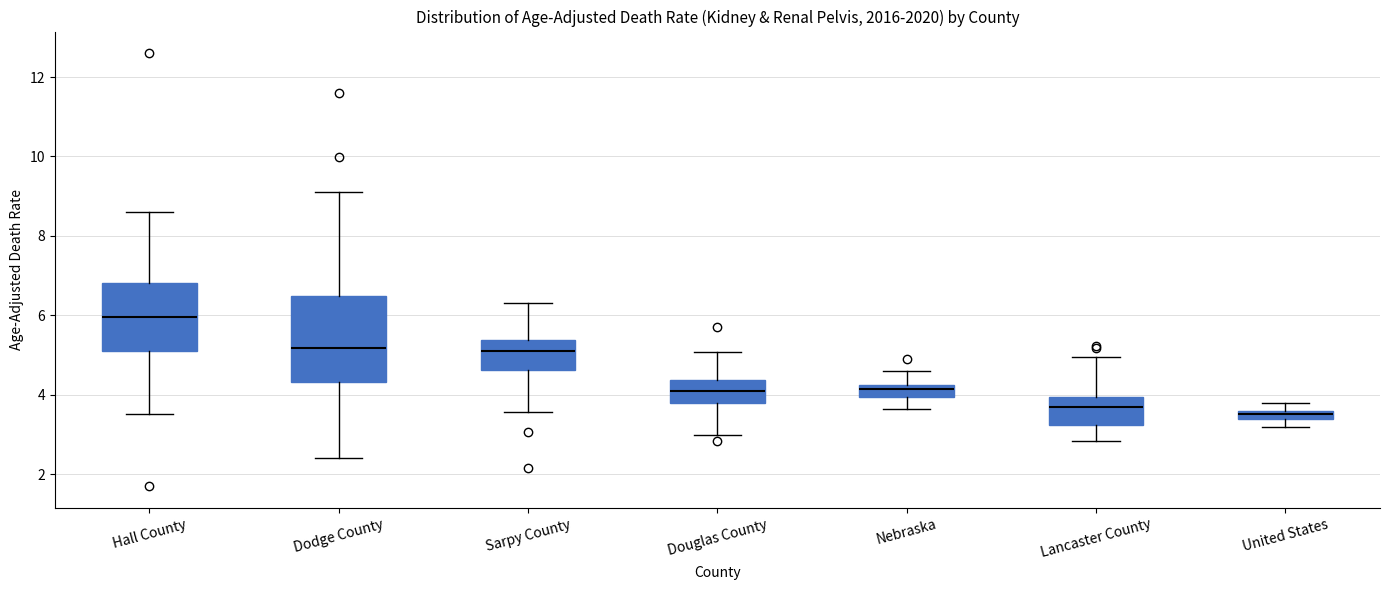

Where is the upper edge of the box for Sarpy County on the y-axis? The values are not printed on the chart, so give them approximately, as read against the axis.

5.4